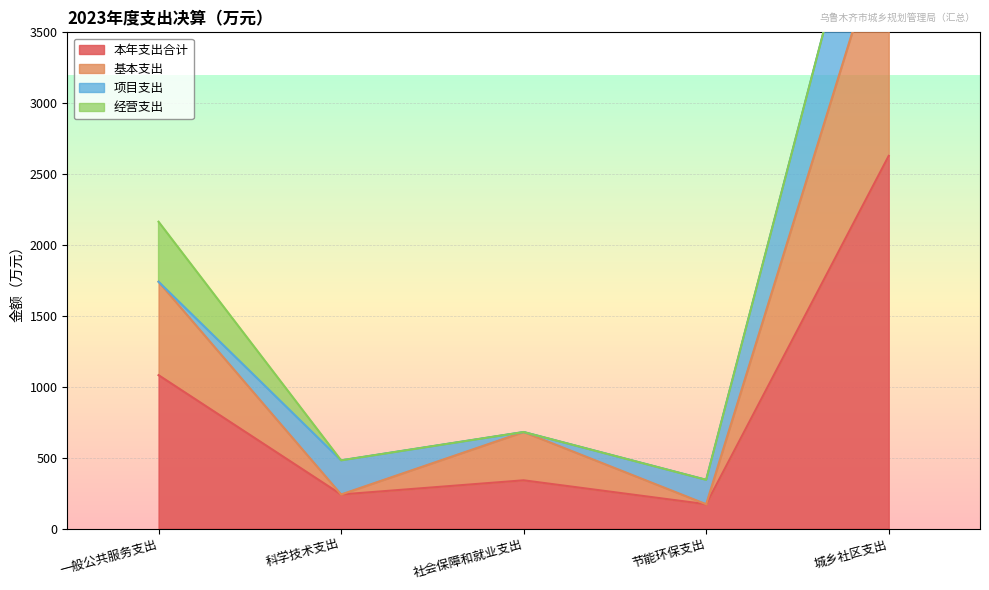

Does the chart display data point markers on the line(s)?

No